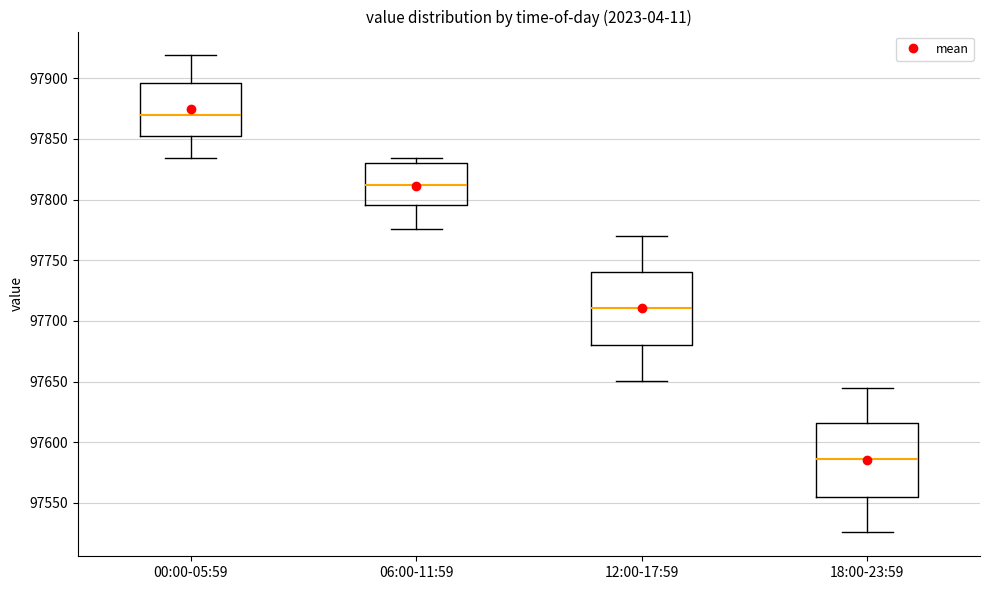

Reading left to right, read every box against the y-axis: the position of its median line, the range the box covers, and the ends of its whiskers. The values are not printed on the chart, so give them approximately, as read against the axis.

00:00-05:59: median 97870, box 97855 to 97895, whiskers 97835 to 97920
06:00-11:59: median 97810, box 97795 to 97830, whiskers 97775 to 97835
12:00-17:59: median 97710, box 97680 to 97740, whiskers 97650 to 97770
18:00-23:59: median 97585, box 97555 to 97615, whiskers 97525 to 97645